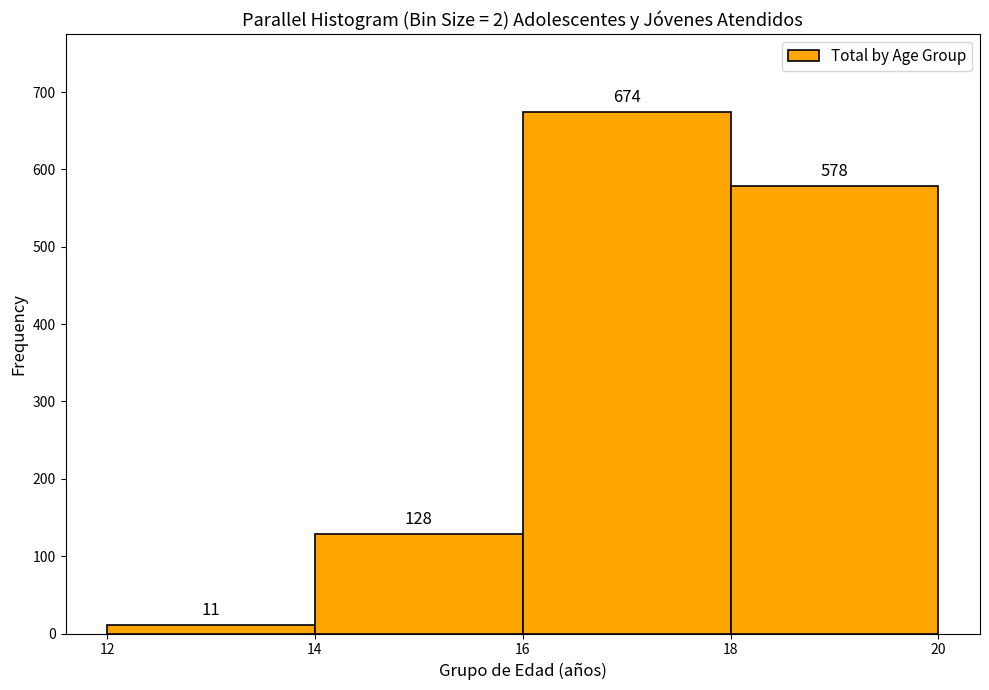

Reading left to right, list every bar in this chart as the range it spans on the x-axis followed by its height.

12 to 14: 11
14 to 16: 128
16 to 18: 674
18 to 20: 578